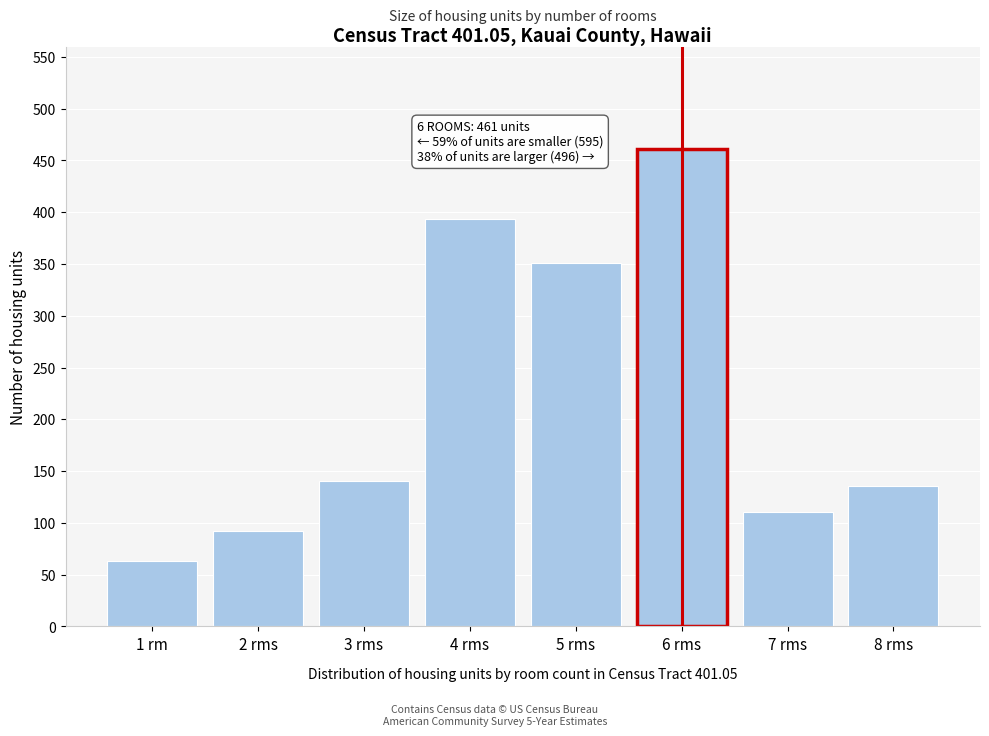

Reading left to right, transcribe all the data shown in this chart.

1 rm=63	2 rms=92	3 rms=140	4 rms=393	5 rms=351	6 rms=461	7 rms=110	8 rms=136